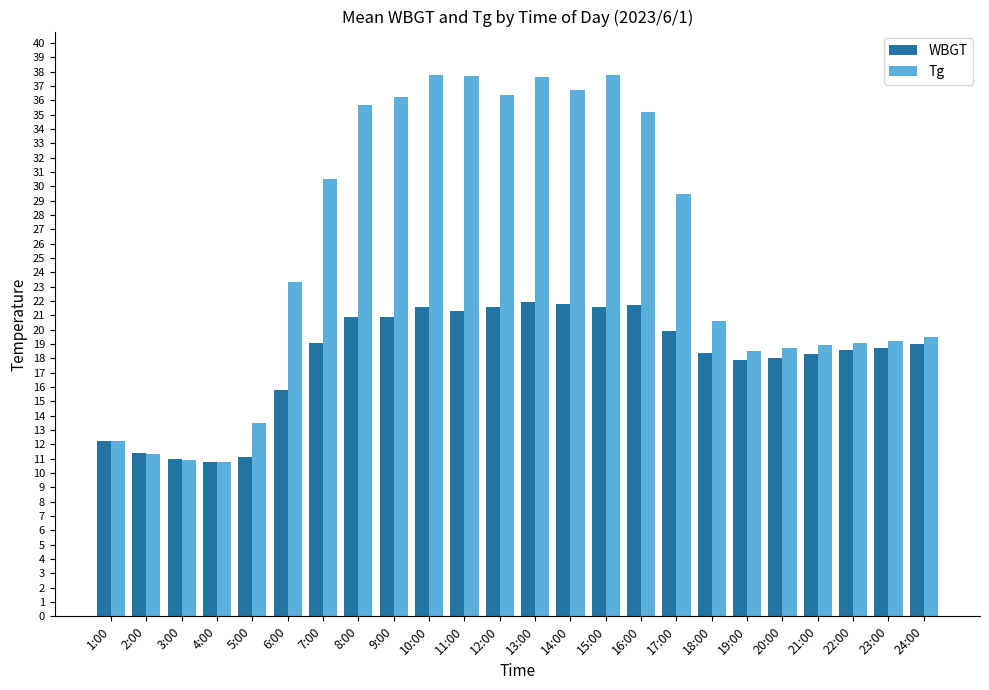

What is the highest value of the WBGT series?

21.9